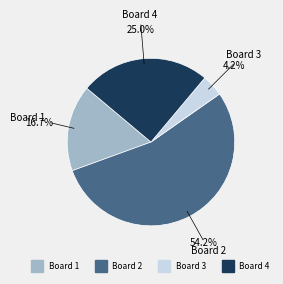

To the nearest percent, what is the combined percentage of Board 3 and Board 2?

58%